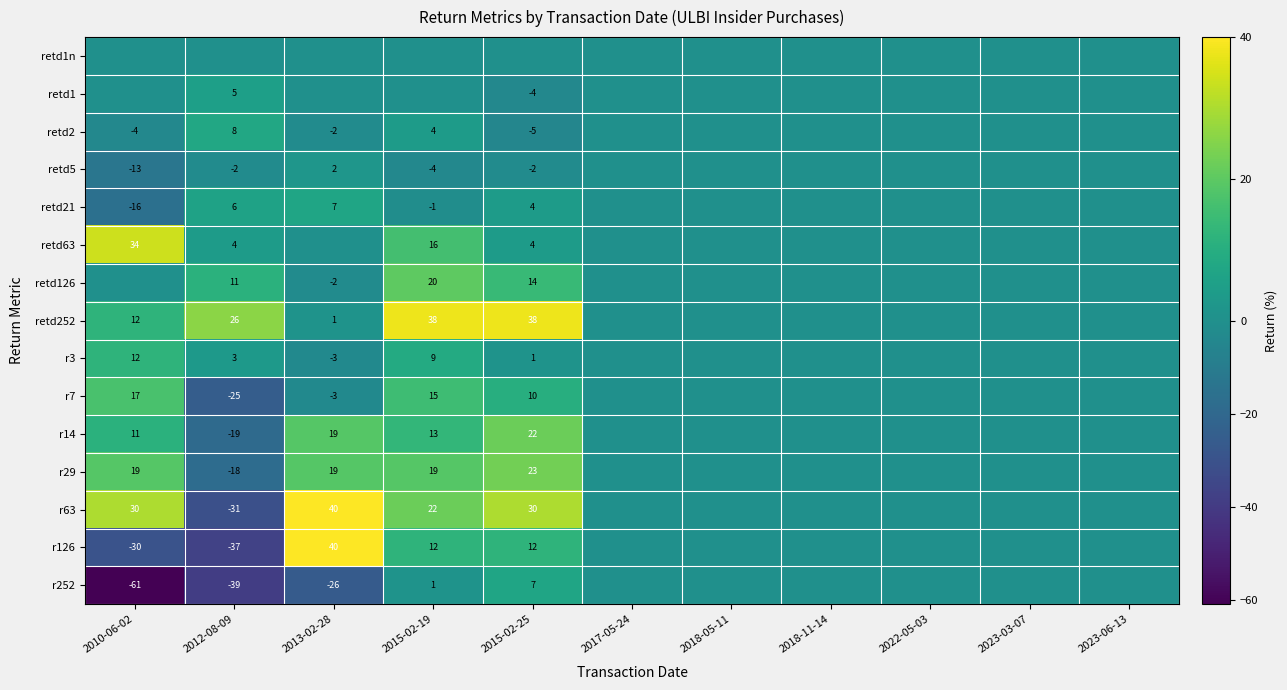

True or false: retd1 has a value of -4 at 2015-02-25.

True